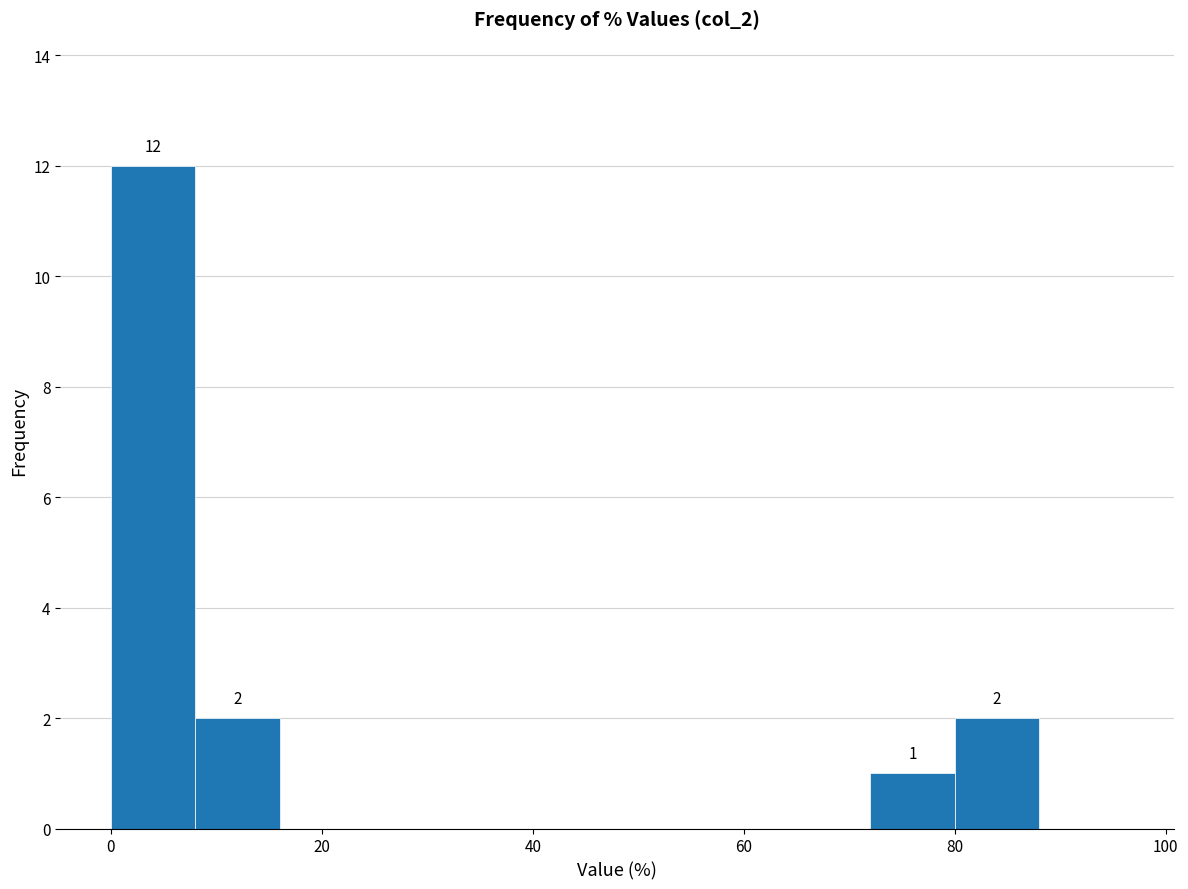

Which range on the x-axis has the tallest bar?

0 to 8